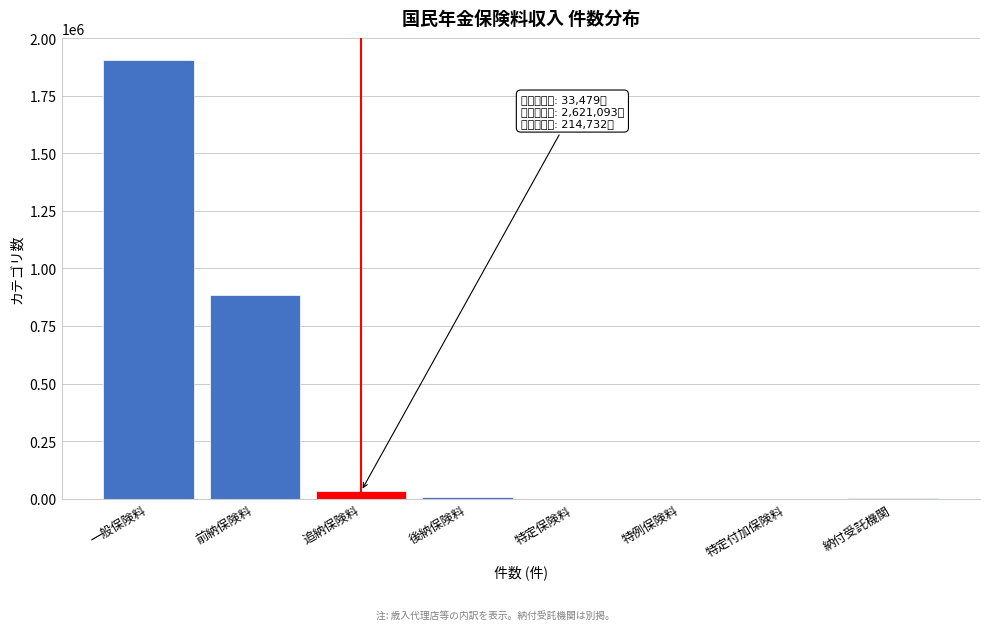

Which has a higher value, 一般保険料 or 特例保険料?

一般保険料